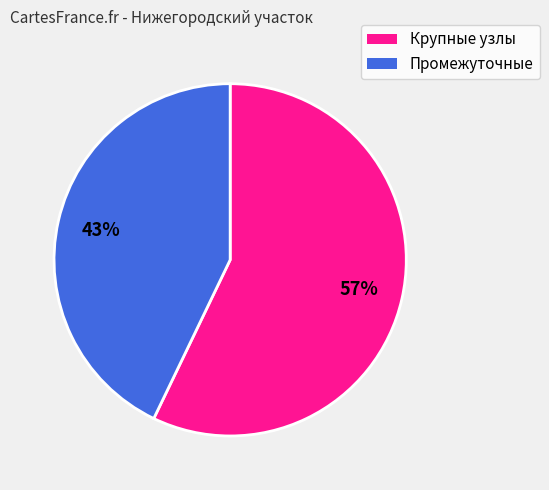

To the nearest percent, what is the average slice percentage?

50%